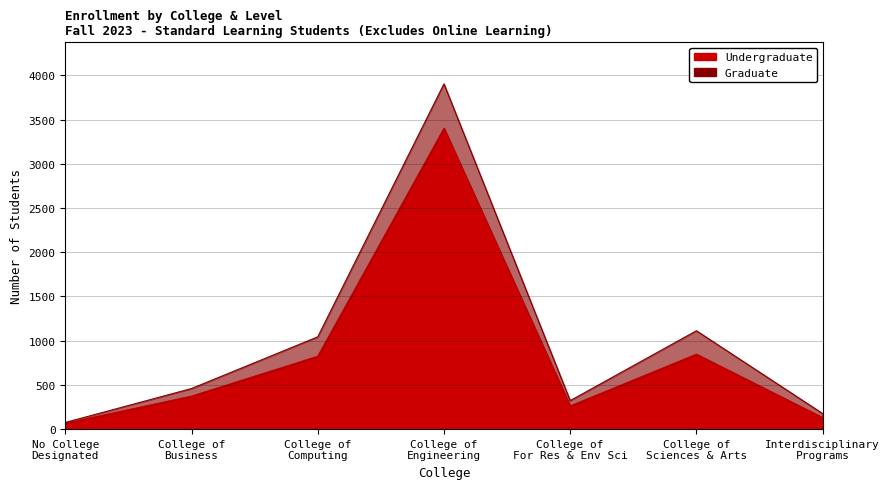

At which category does the chart reach its minimum across all series?

No College
Designated